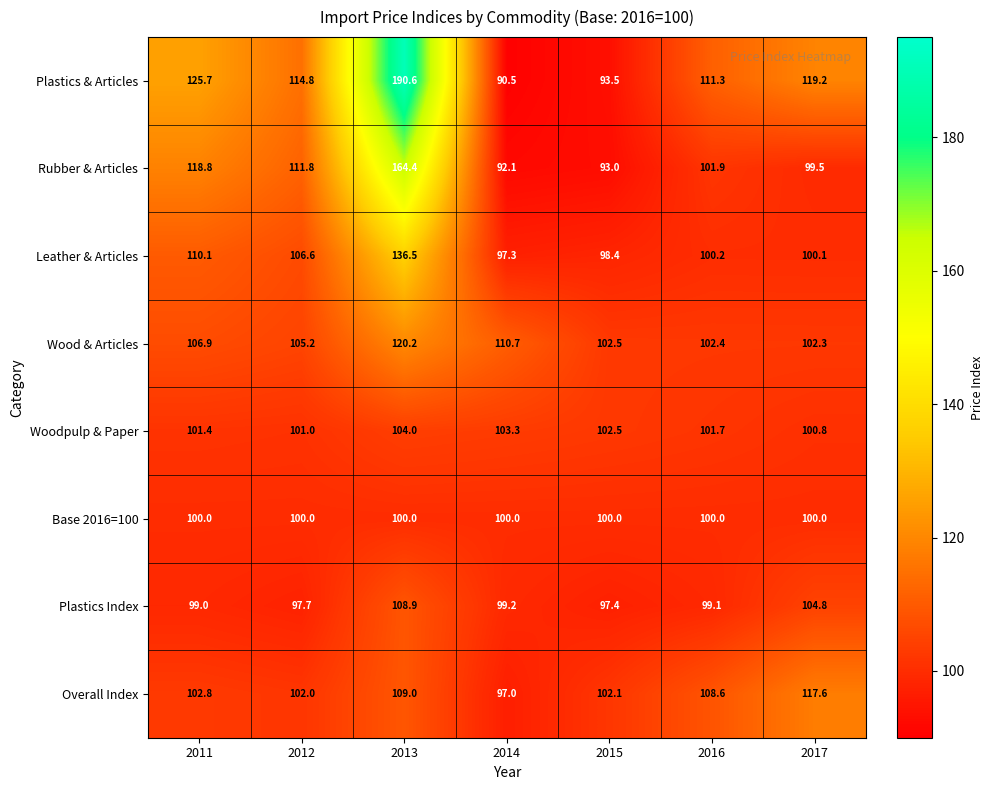

The value of Overall Index at 2013 is 109.0. True or false?

True